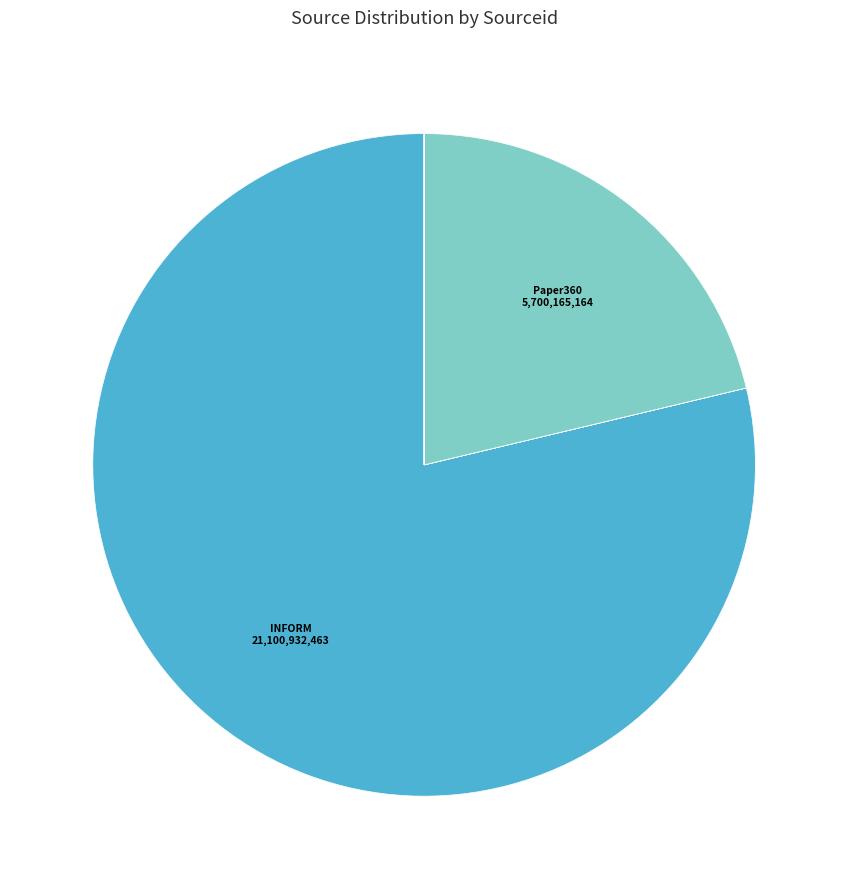

Does any single category account for the majority?

Yes